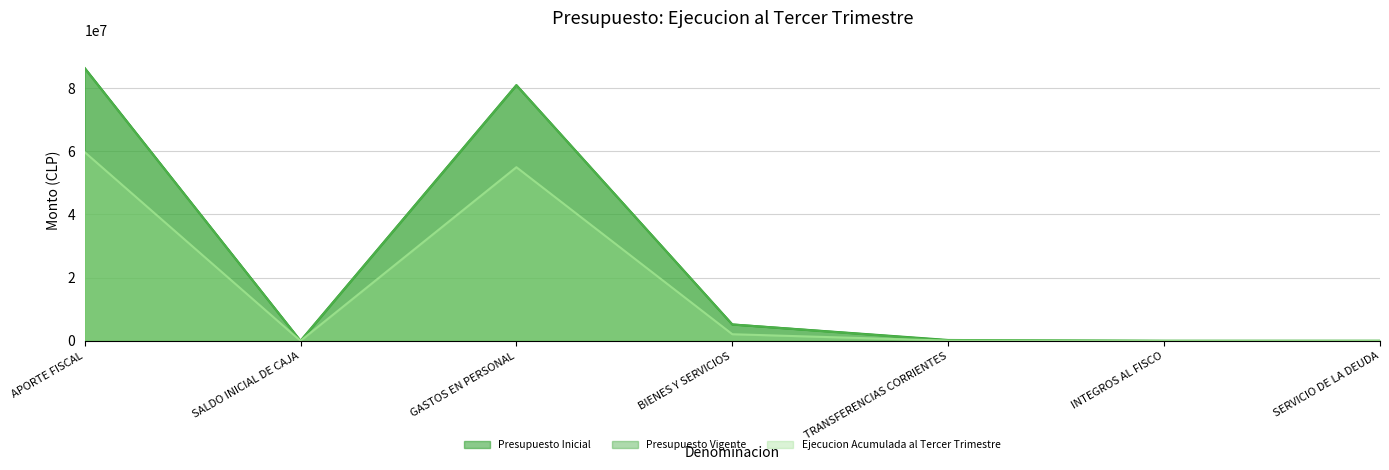

List the labels in order of Ejecucion Acumulada al Tercer Trimestre value, smallest first.

SALDO INICIAL DE CAJA, INTEGROS AL FISCO, SERVICIO DE LA DEUDA, TRANSFERENCIAS CORRIENTES, BIENES Y SERVICIOS, GASTOS EN PERSONAL, APORTE FISCAL